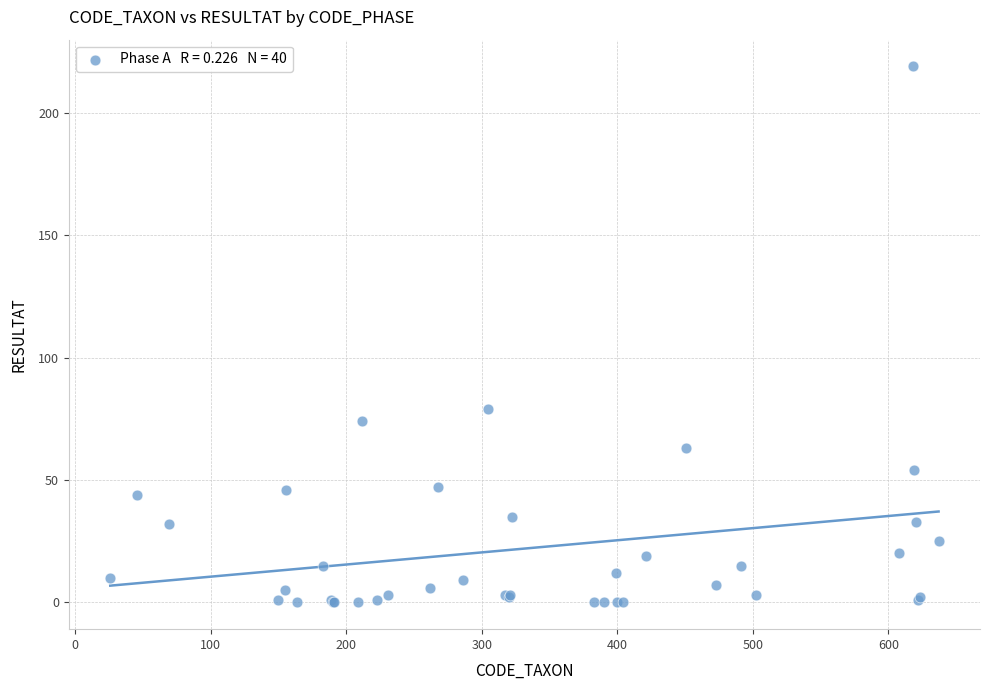

What Y value in the scatter plot is closest to 109?

79